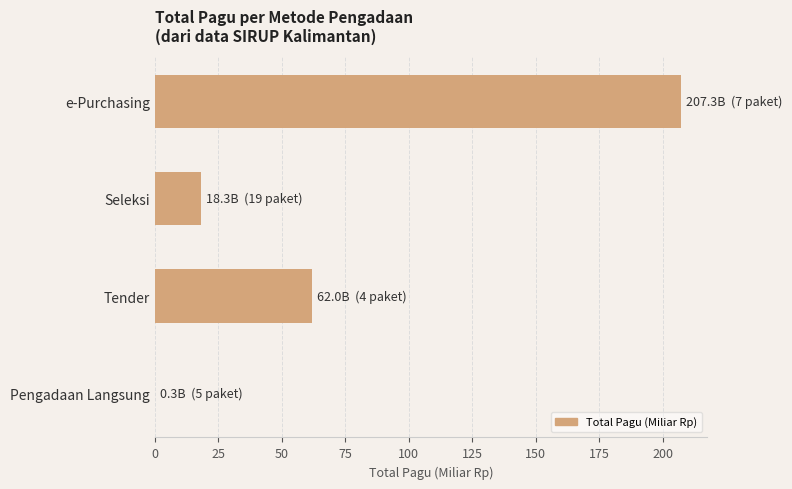

What is the maximum value shown in the chart?

207.3